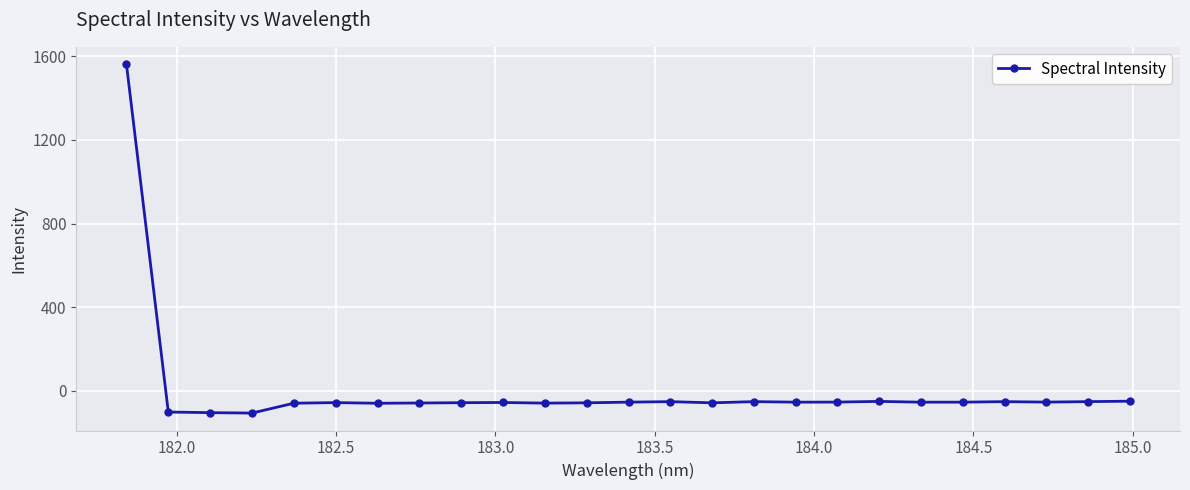

What is the difference between the maximum and minimum values?

1667.6